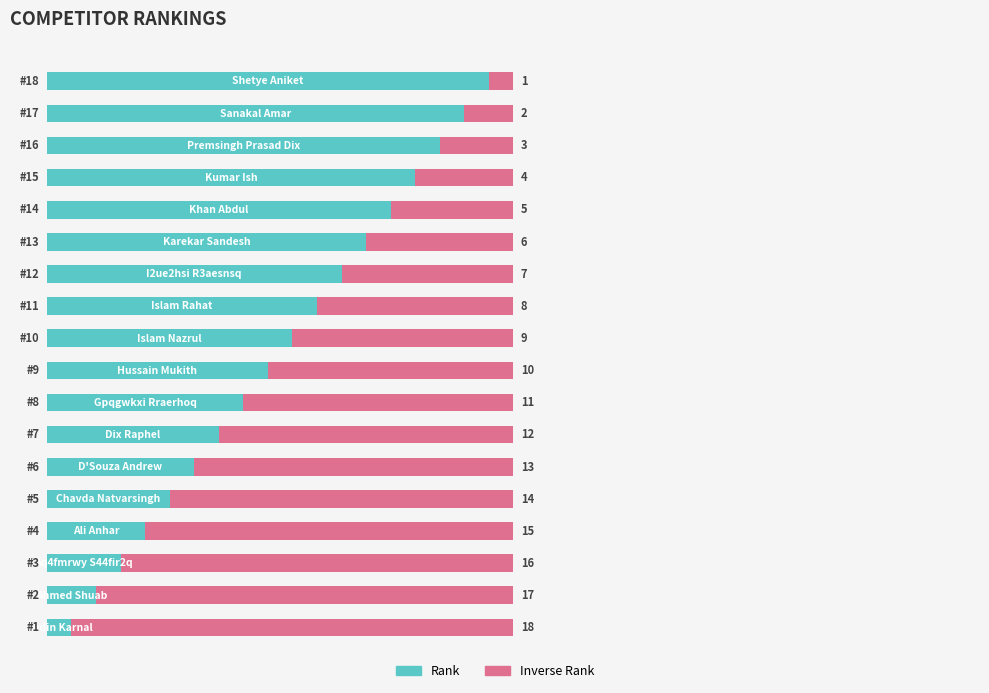

What are all the series names shown in the legend?

Rank, Inverse Rank